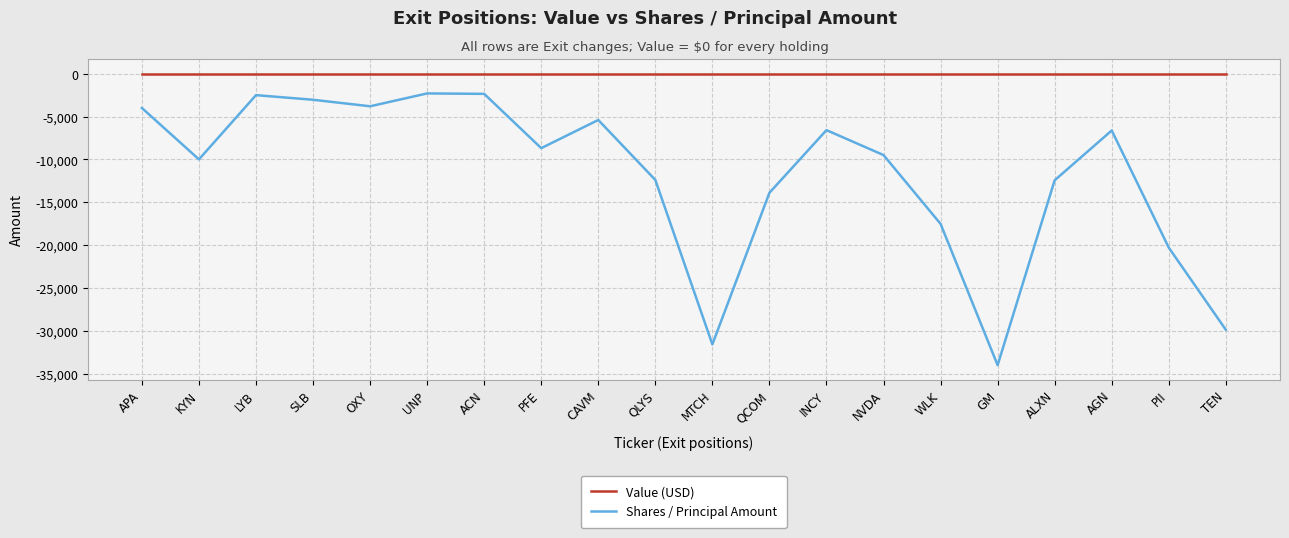

At which label does Shares / Principal Amount first exceed -8688?

APA